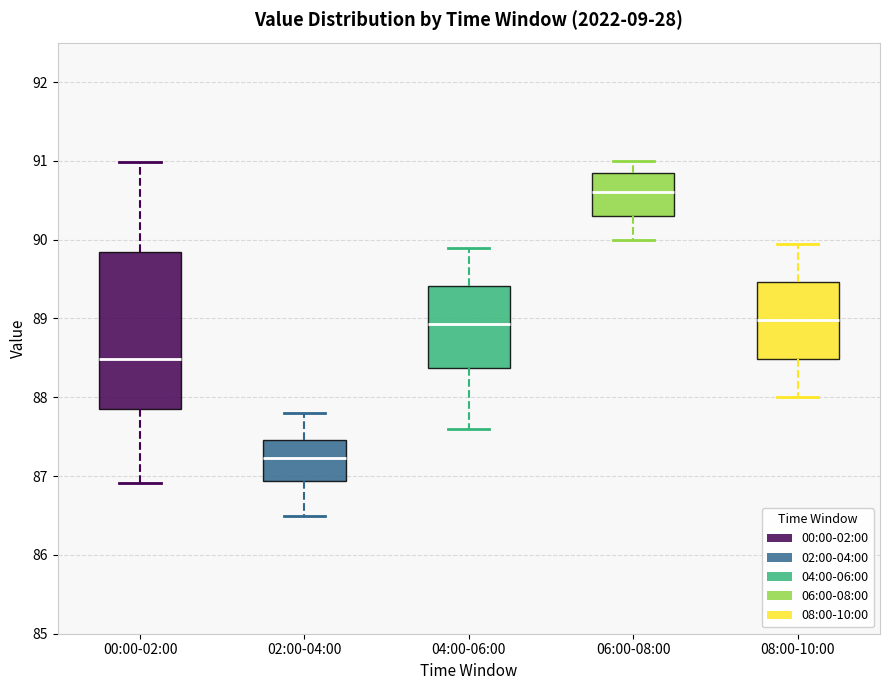

Where does the lower whisker of the box for 04:00-06:00 end on the y-axis? The values are not printed on the chart, so give them approximately, as read against the axis.

87.6